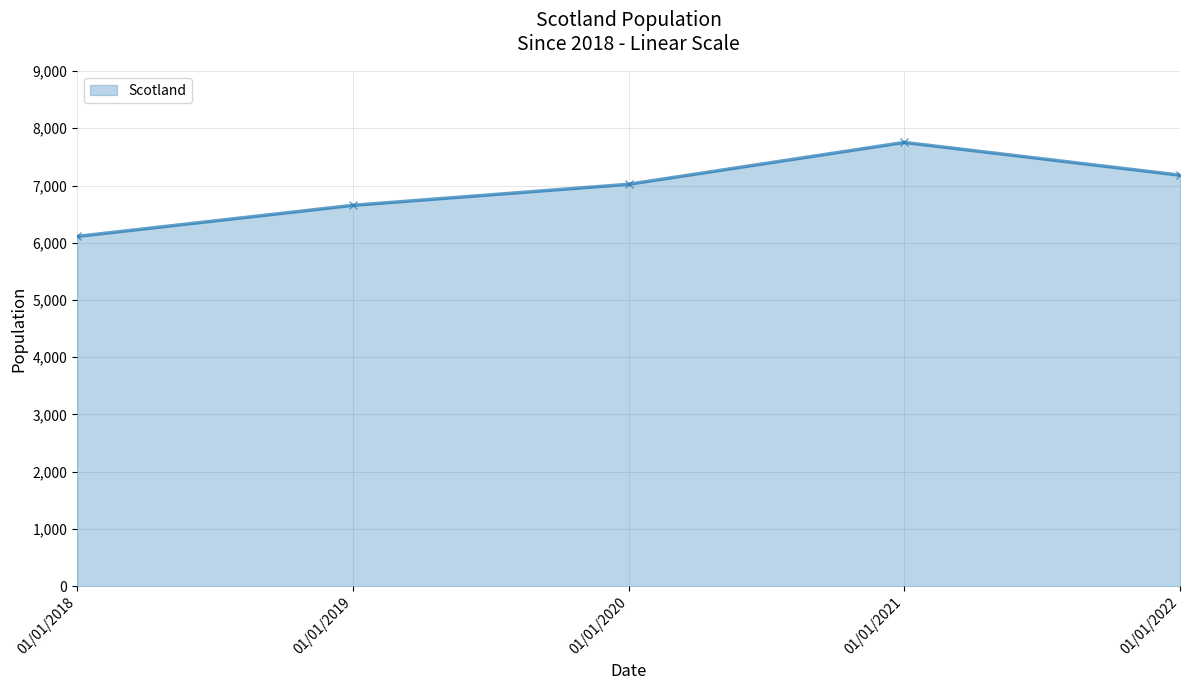

True or false: the data shows 11834 at 01/01/2019.

False